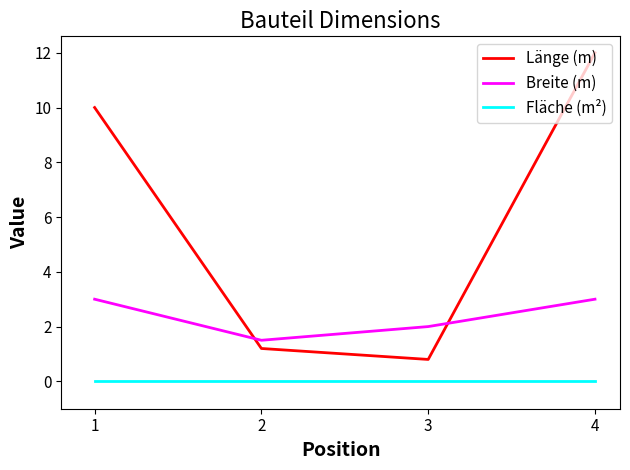

True or false: Länge (m) and Fläche (m²) cross at least once.

False